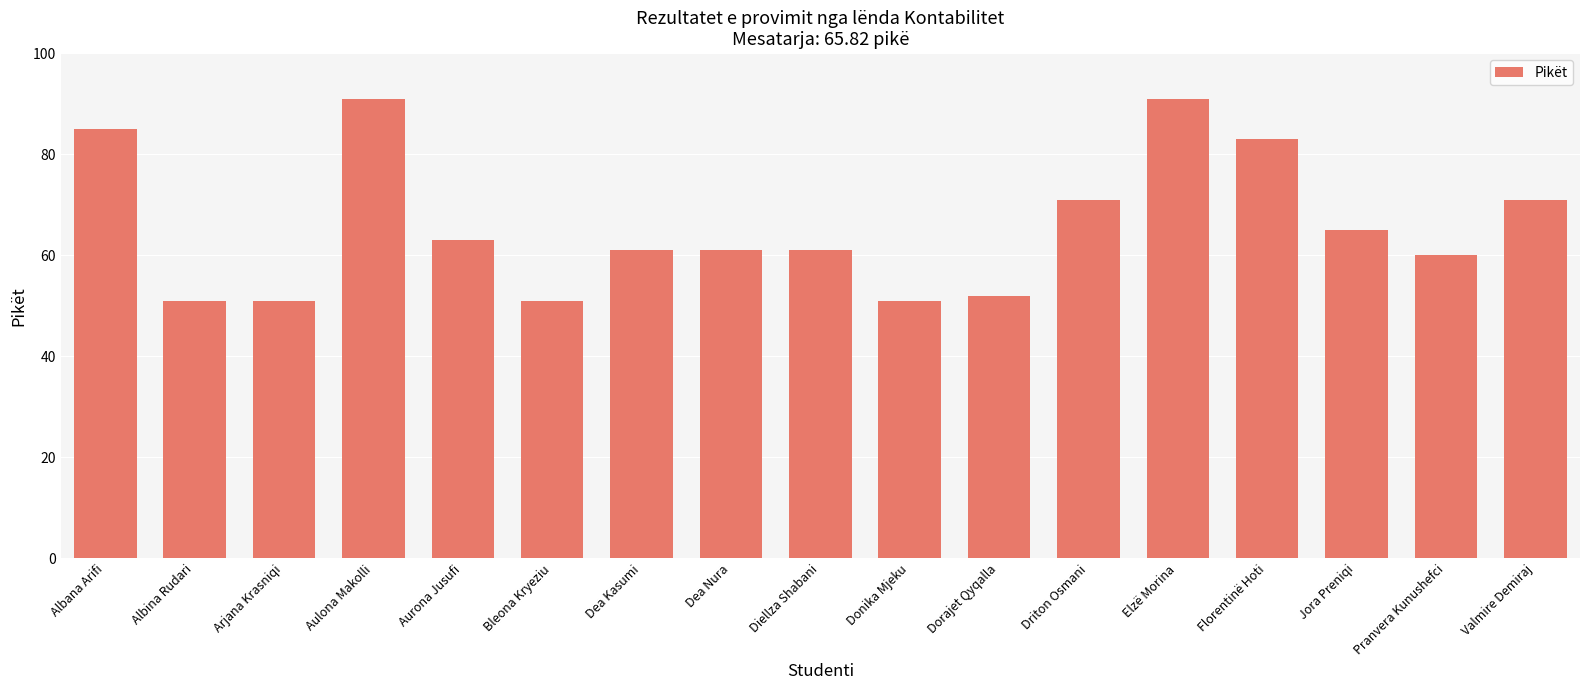

What is the smallest value displayed?

51